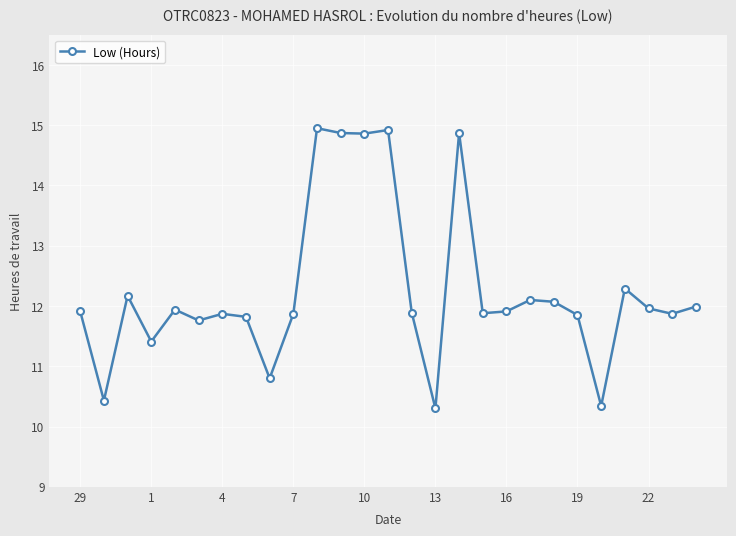

What is the value of the 18th point from the left?

11.9